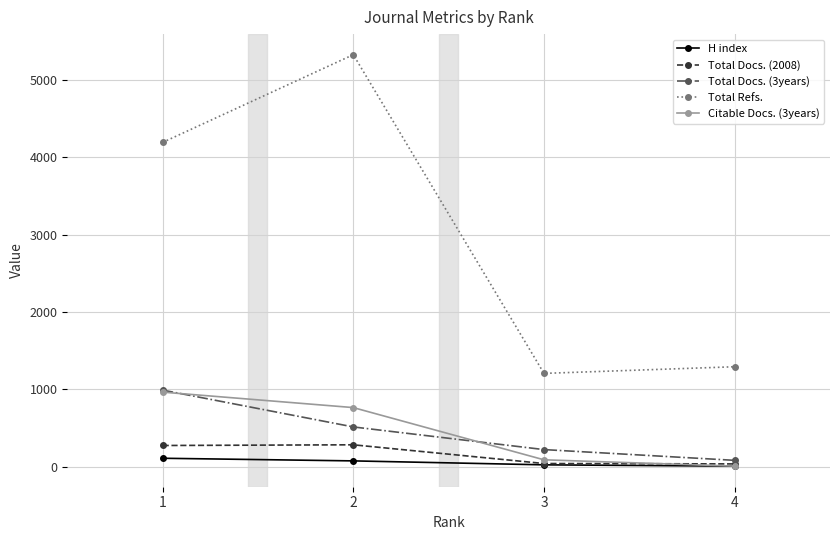

What is the total value across all series at 2?

6962